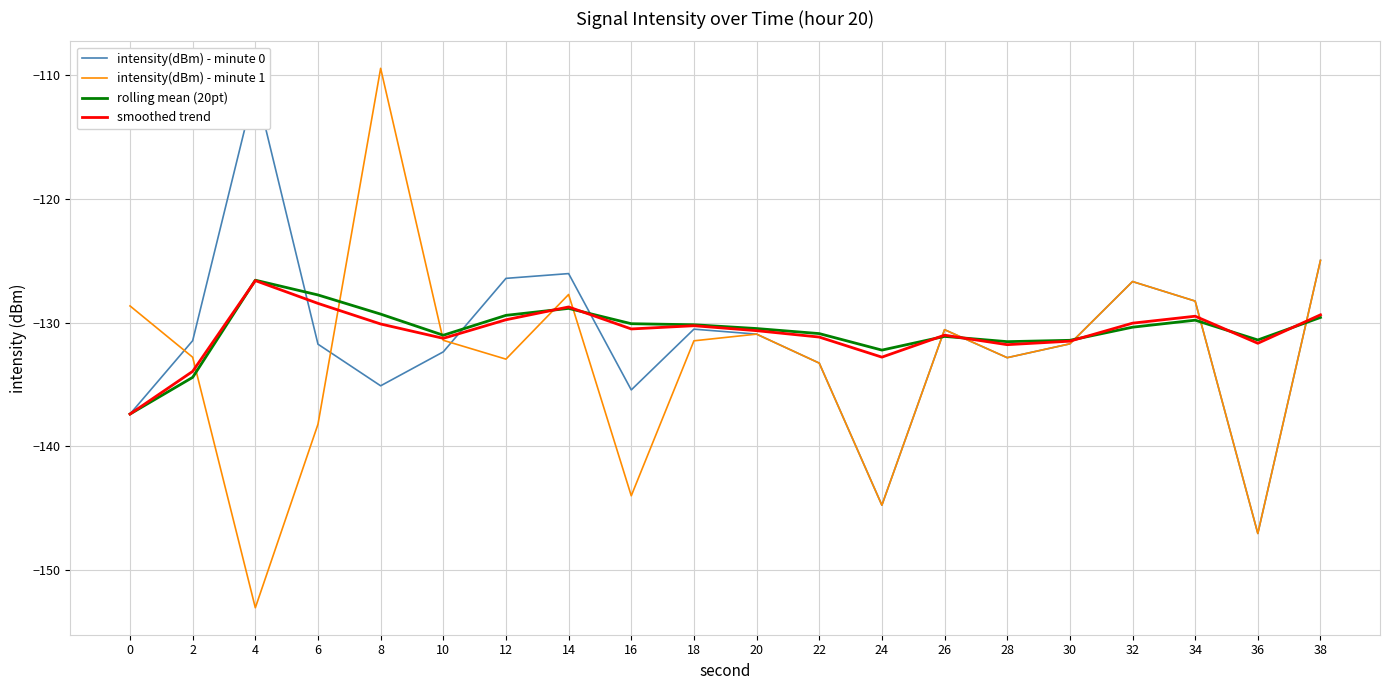

At which category is the sum across all series the highest?

8